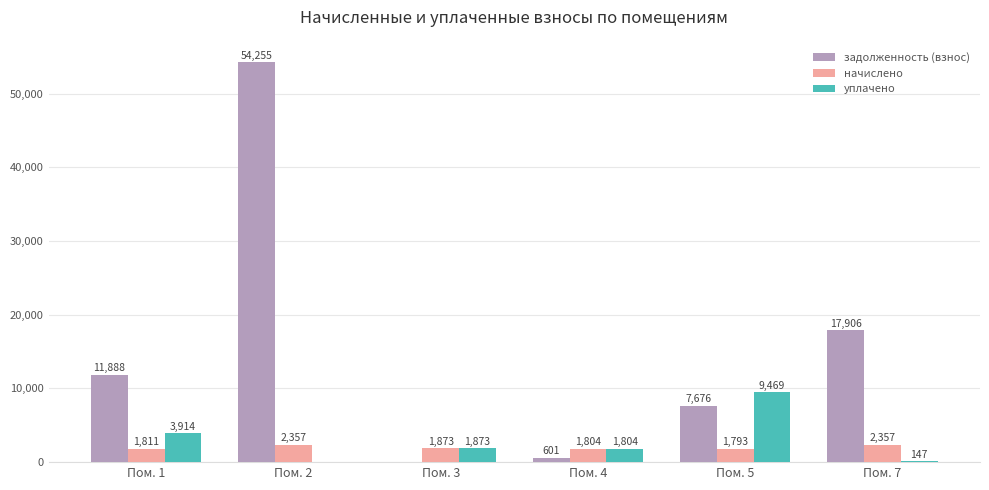

Where is задолженность (взнос) nearest to the value 27127?

Пом. 7